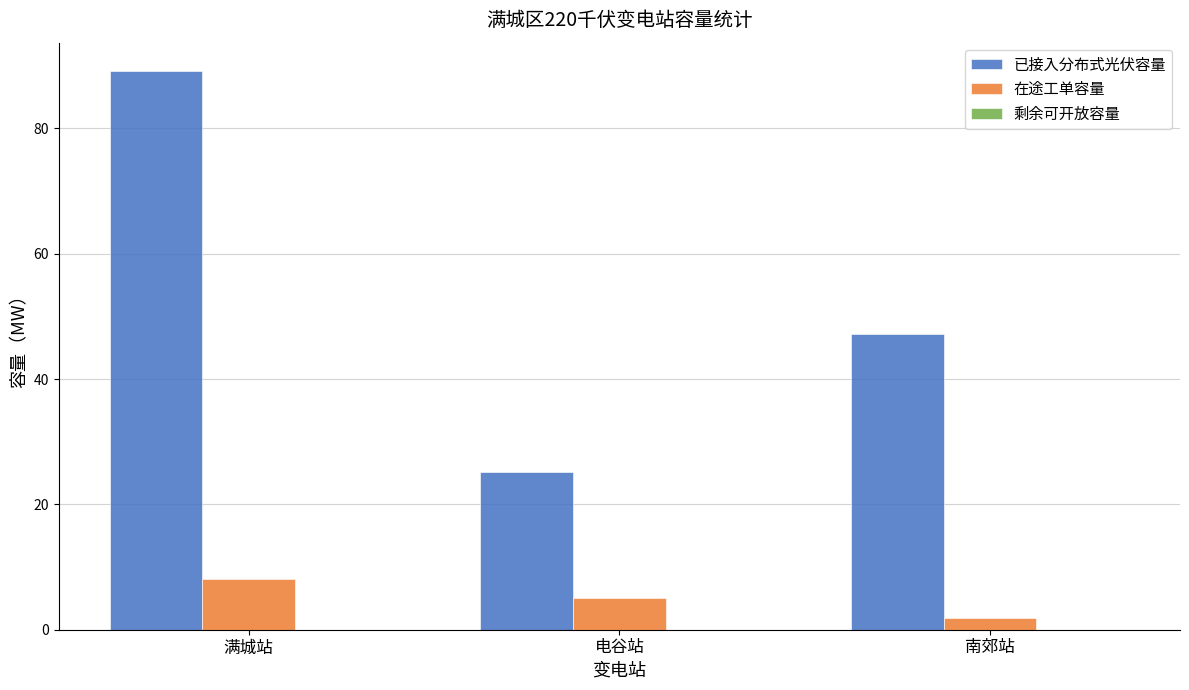

What is the label of the 3rd bar from the left?

南郊站